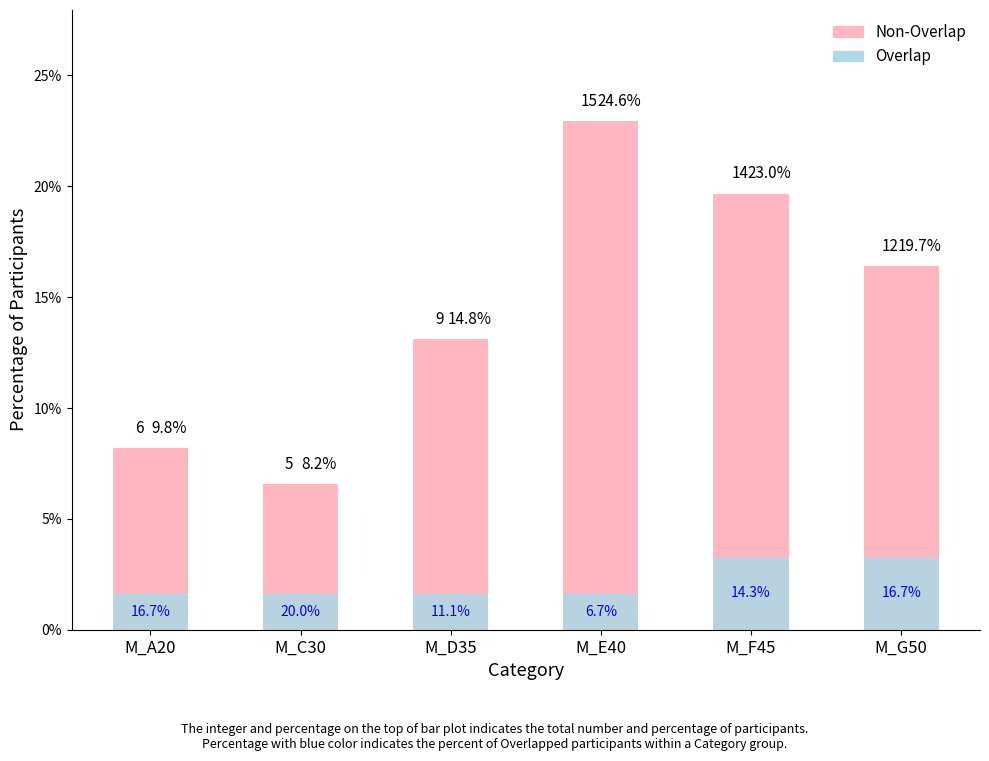

Reading right to left, extract all data points from this chart.

Non-Overlap: 16.4	19.7	23.0	13.1	6.6	8.2
Overlap: 3.3	3.3	1.6	1.6	1.6	1.6